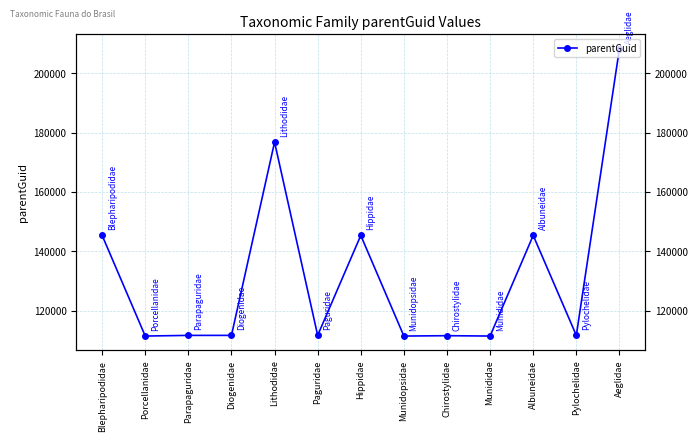

True or false: the data shows 111507 at Munididae.

True